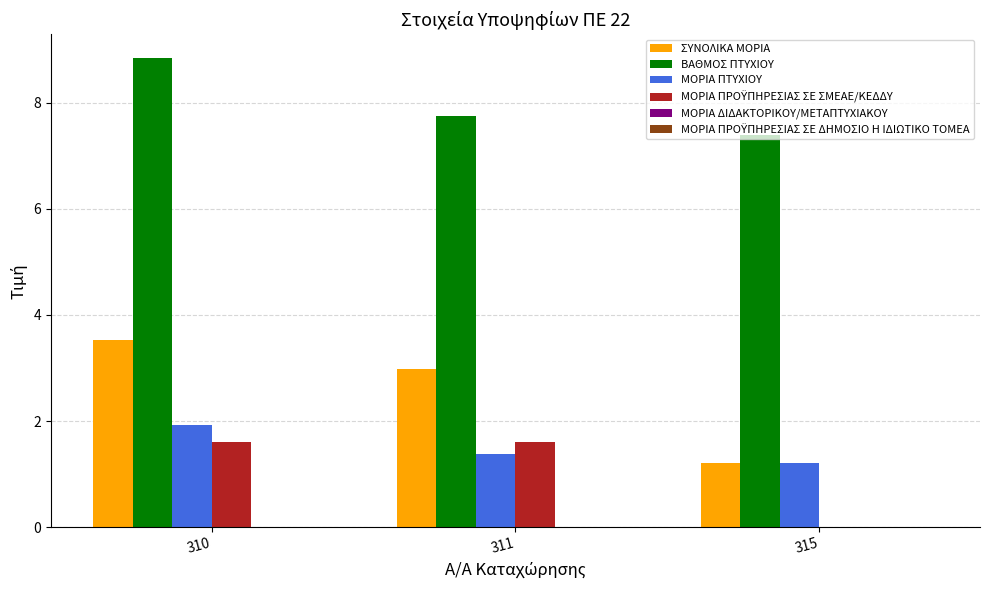

Which series changed the most between 311 and 315?

ΣΥΝΟΛΙΚΑ ΜΟΡΙΑ